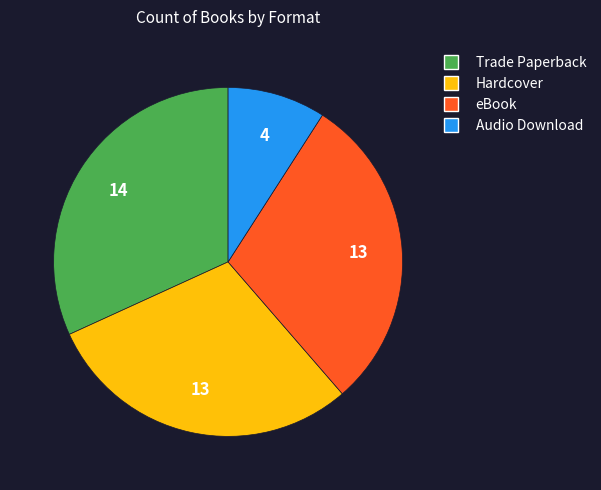

What is the ratio of the value at eBook to the value at Trade Paperback?

0.9